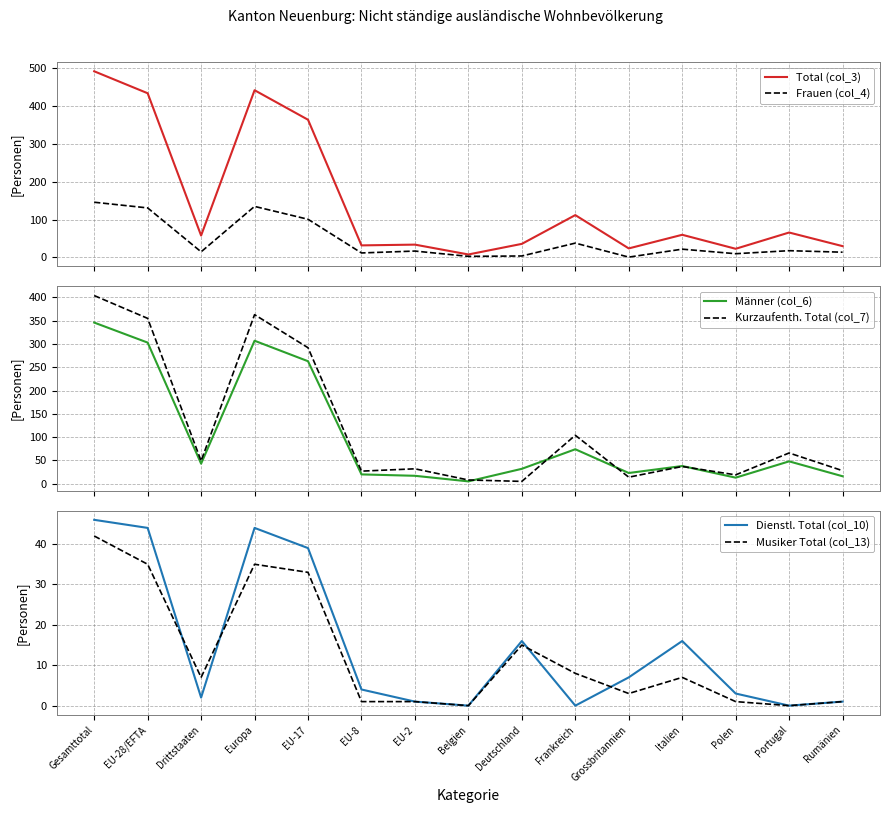

Count the number of categories in the chart.

15